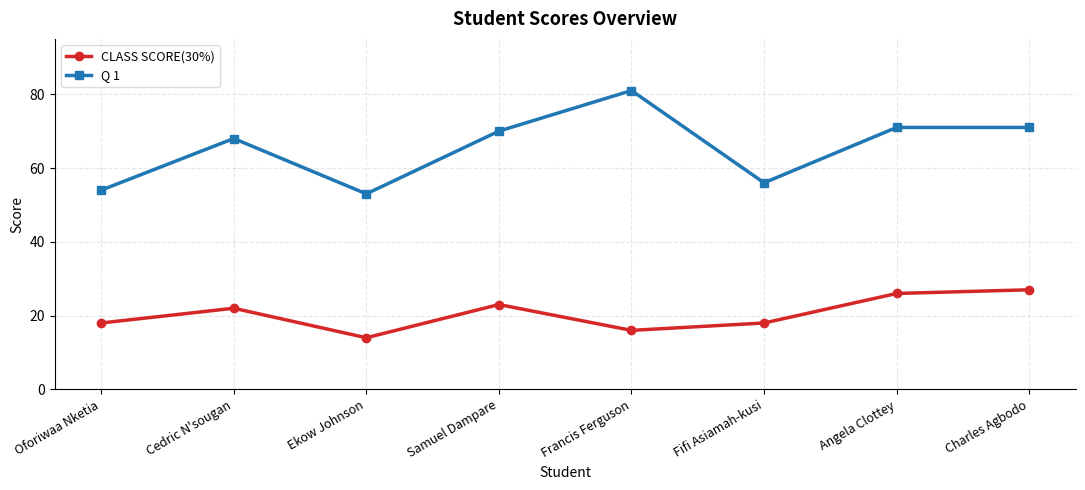

Between Oforiwaa Nketia and Charles Agbodo, which series saw the biggest shift?

Q 1